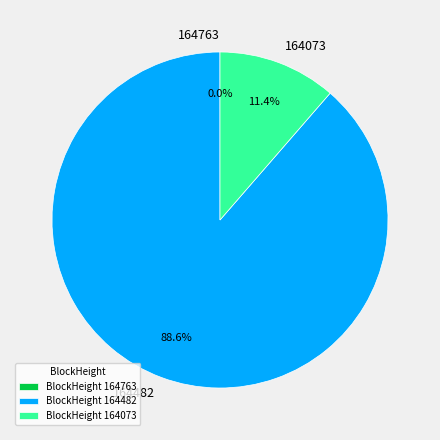

Is there a majority slice in this chart?

Yes